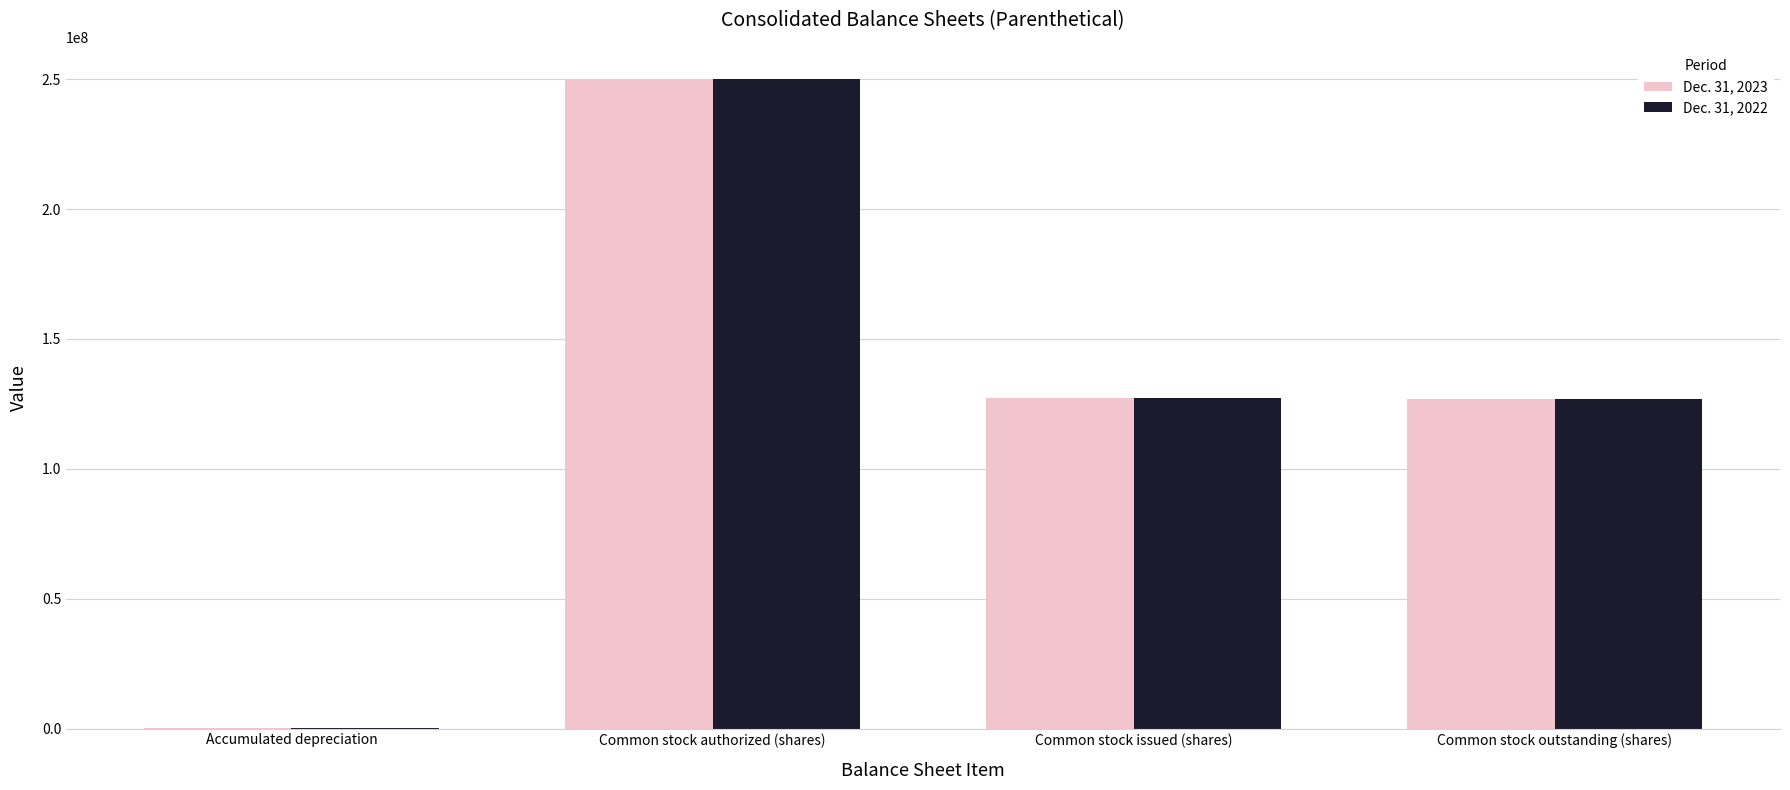

What is the maximum value shown in the chart?

250000000